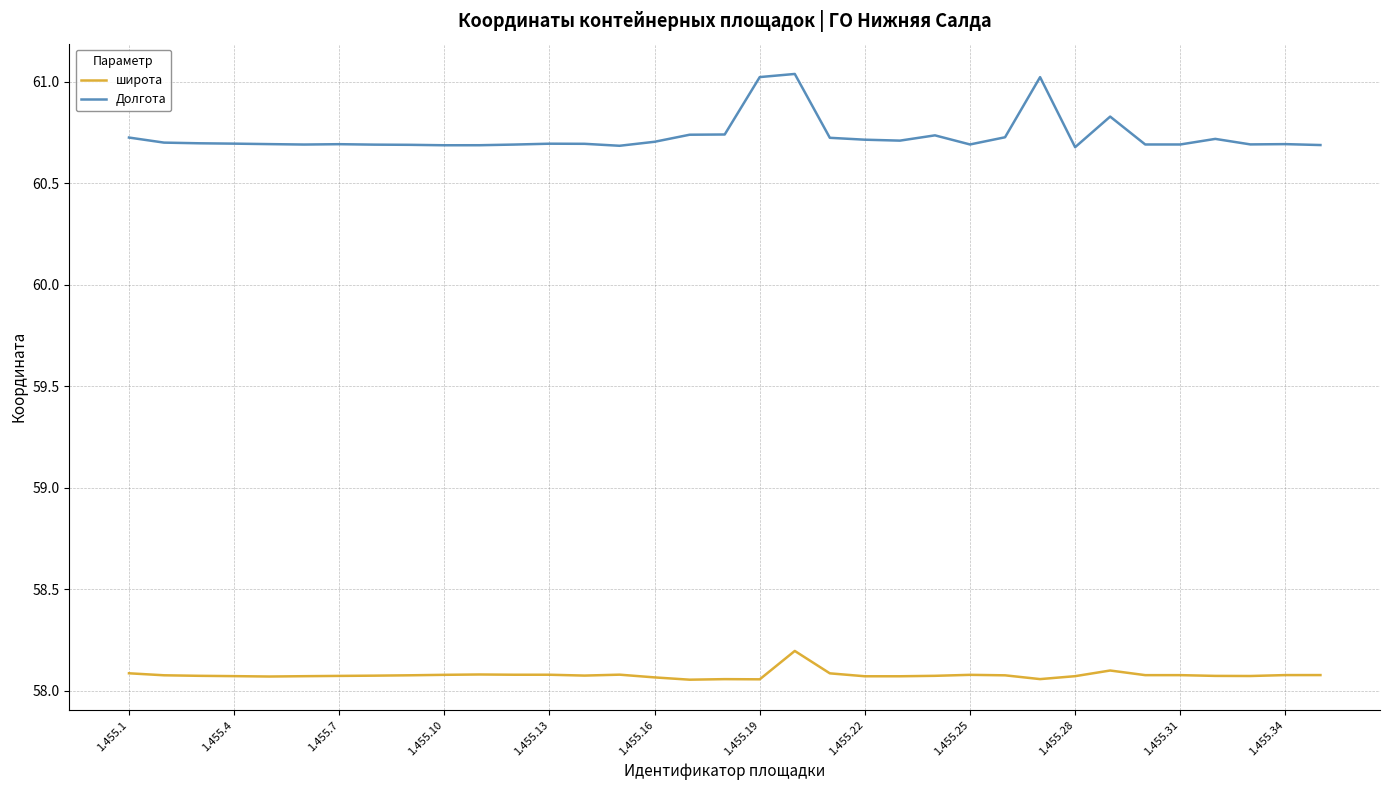

True or false: Долгота has more than 1 interior local peaks.

True